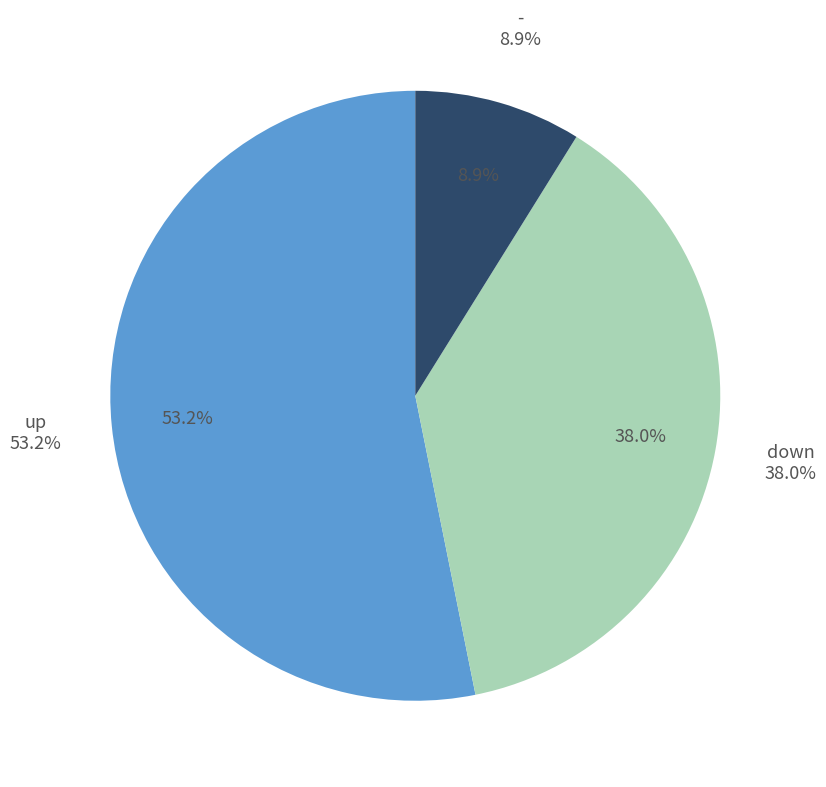

Does up account for over 50% of the chart?

Yes